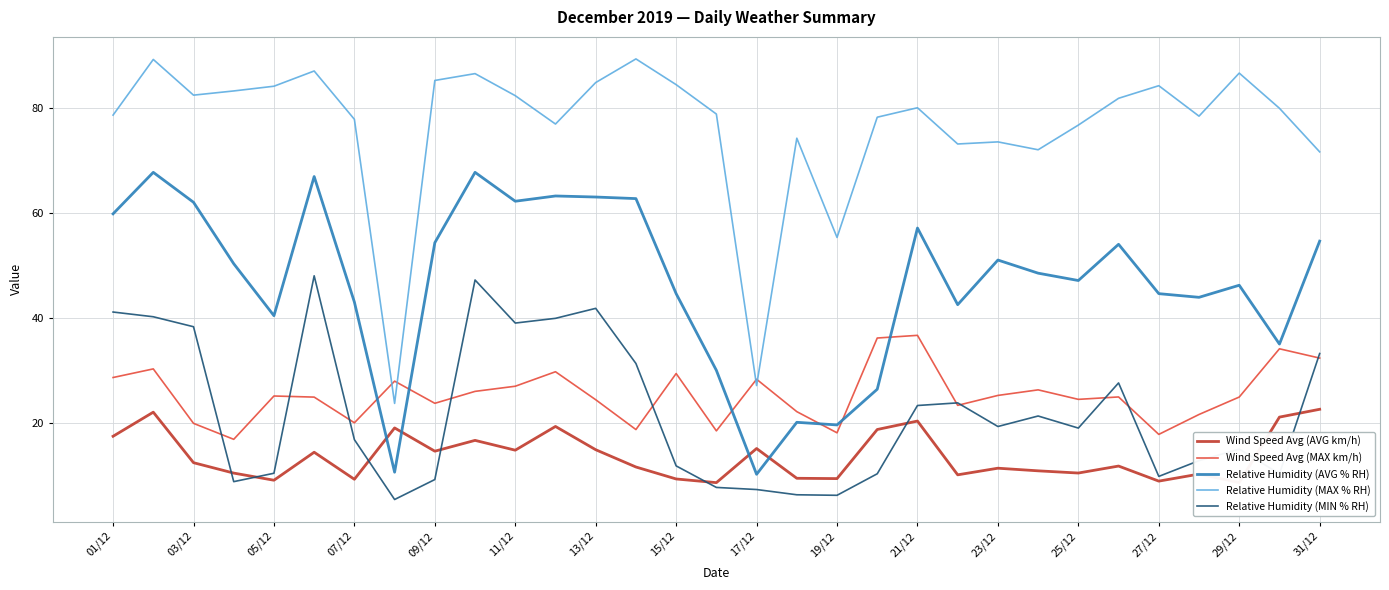

What is the greatest value displayed?

89.3